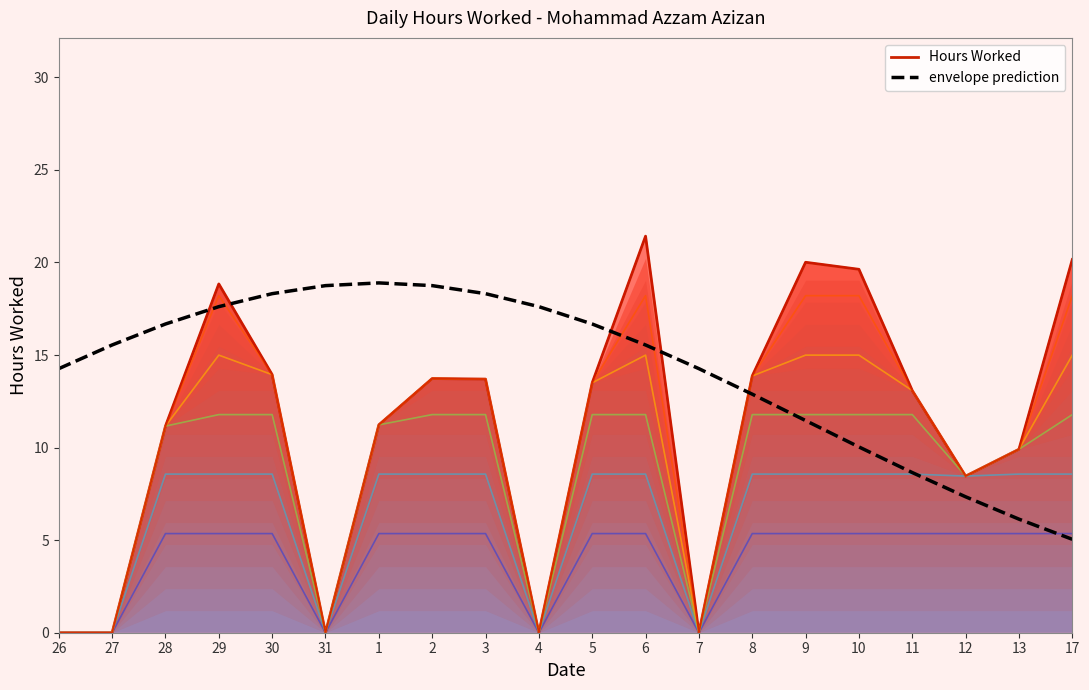

What is the total value across all series at 2?

32.5